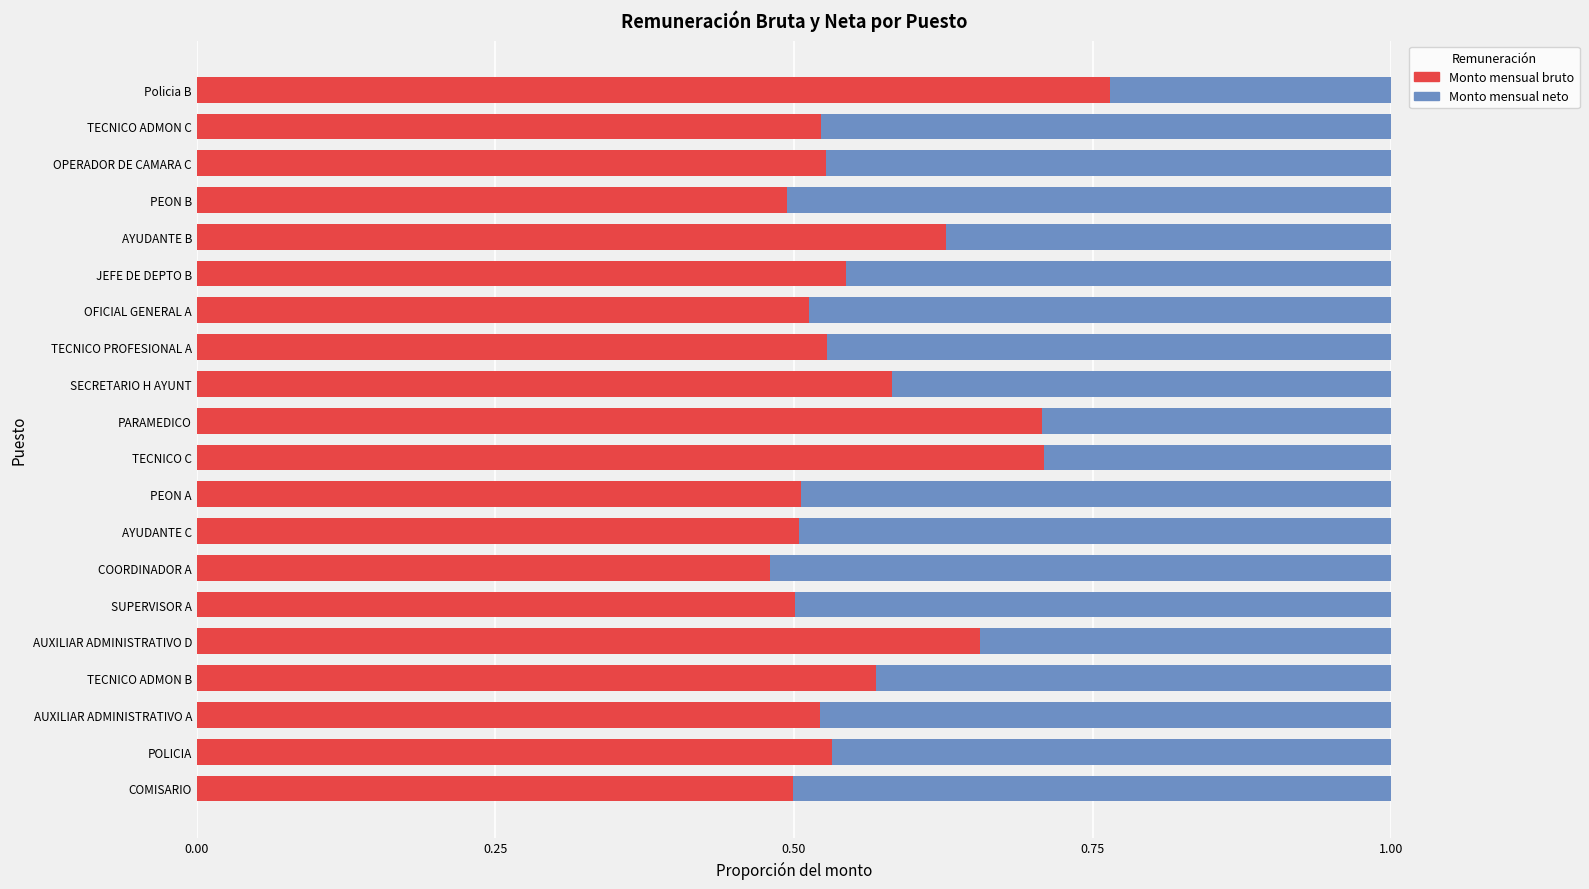

Is it true that Monto mensual bruto equals 0.8 at SECRETARIO H AYUNT?

False